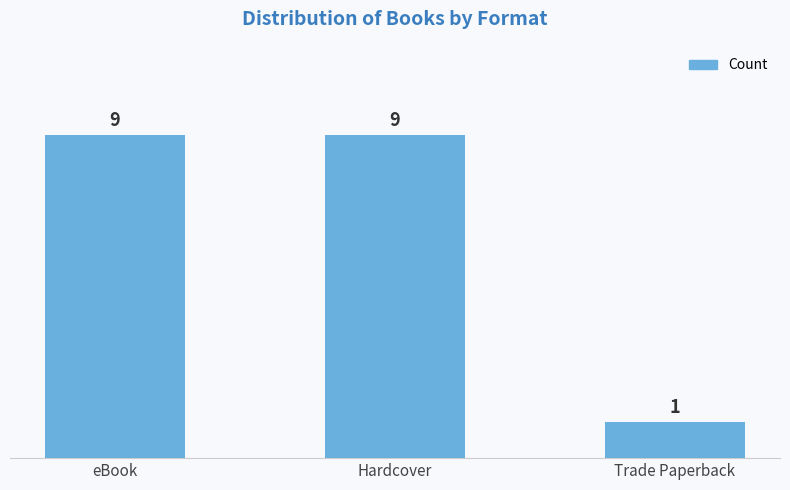

What is the sum of all values?

19